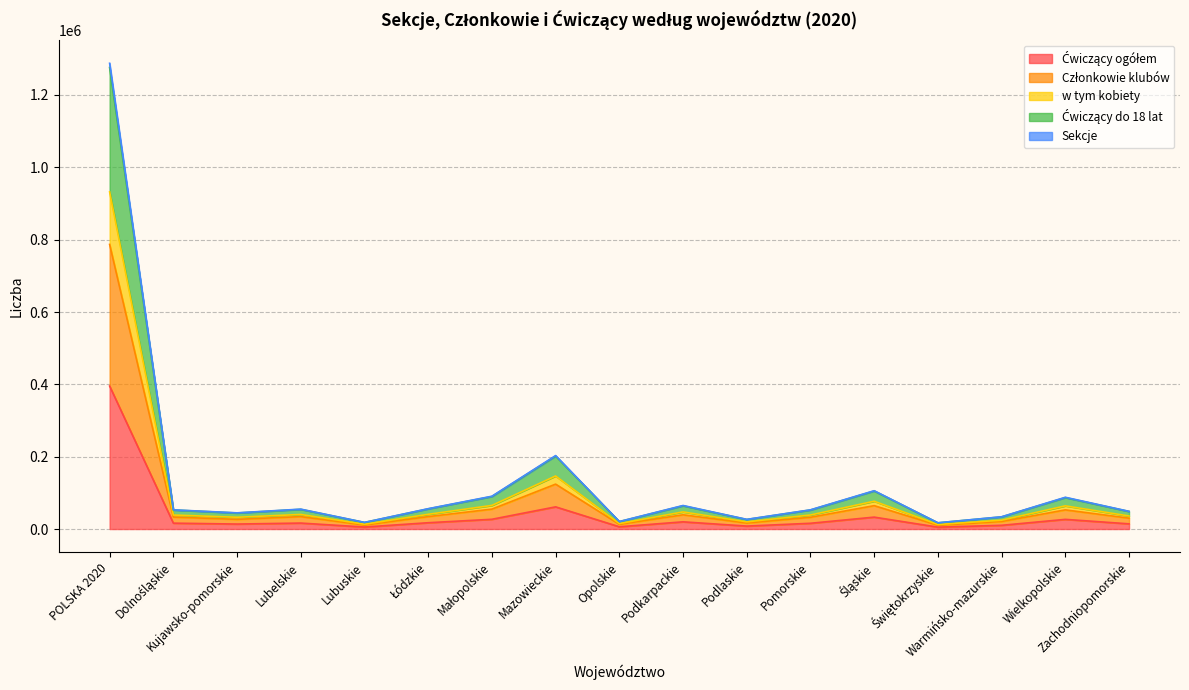

The value of Sekcje at Łódzkie is 56258. True or false?

True